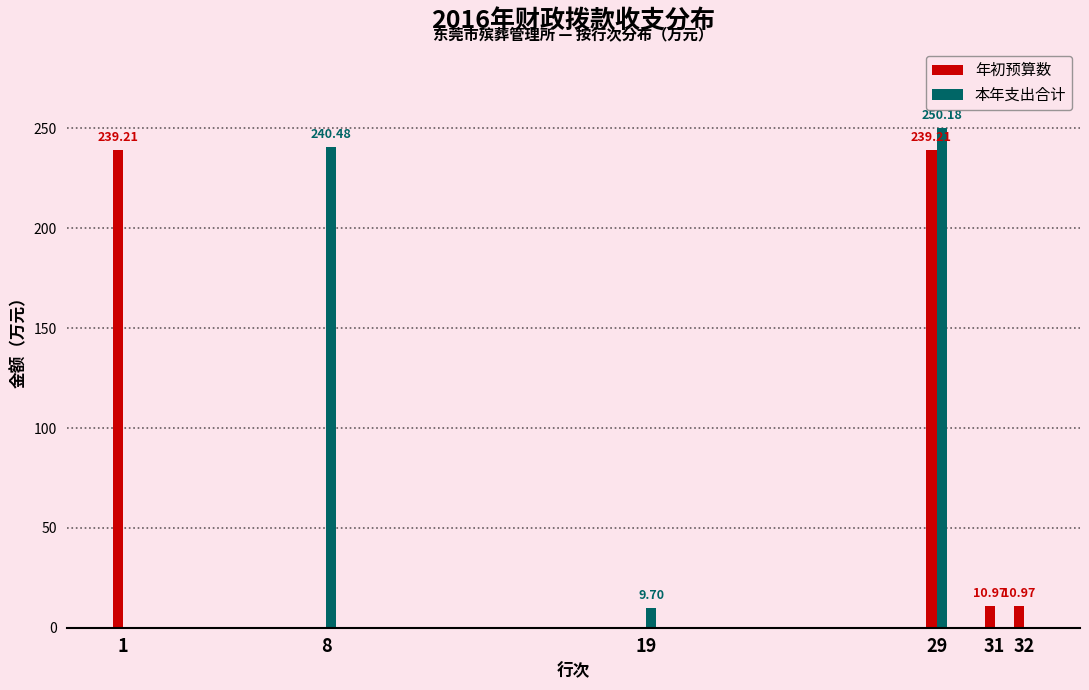

What is the sum of the 本年支出合计 values at 1 and 29?

250.2